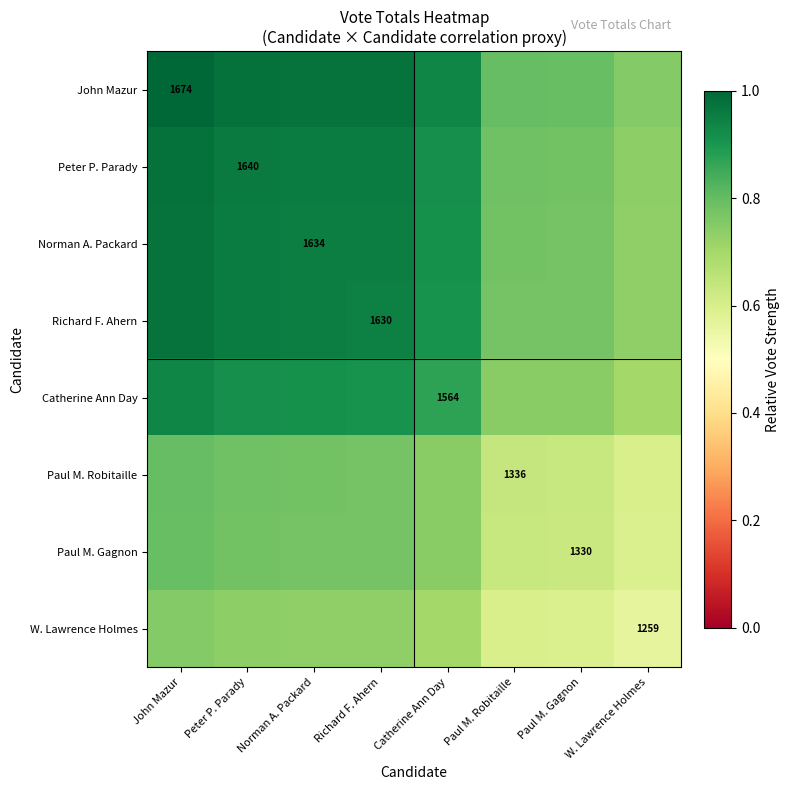

What is the sum of the W. Lawrence Holmes values at Catherine Ann Day and Peter P. Parady?

1.4